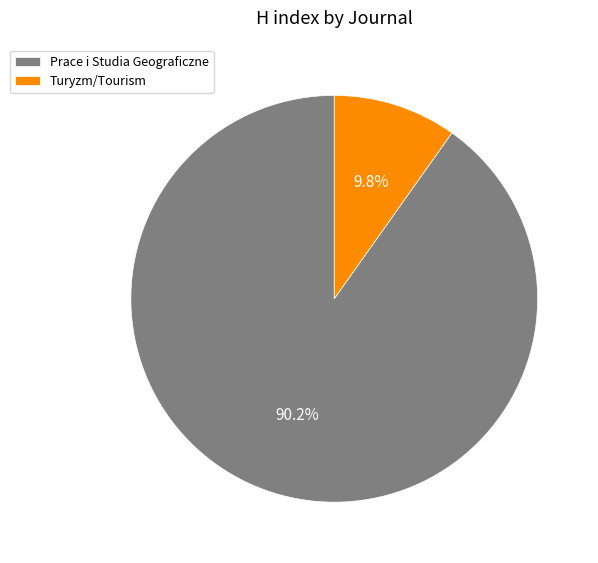

Count the number of slices in the pie.

2